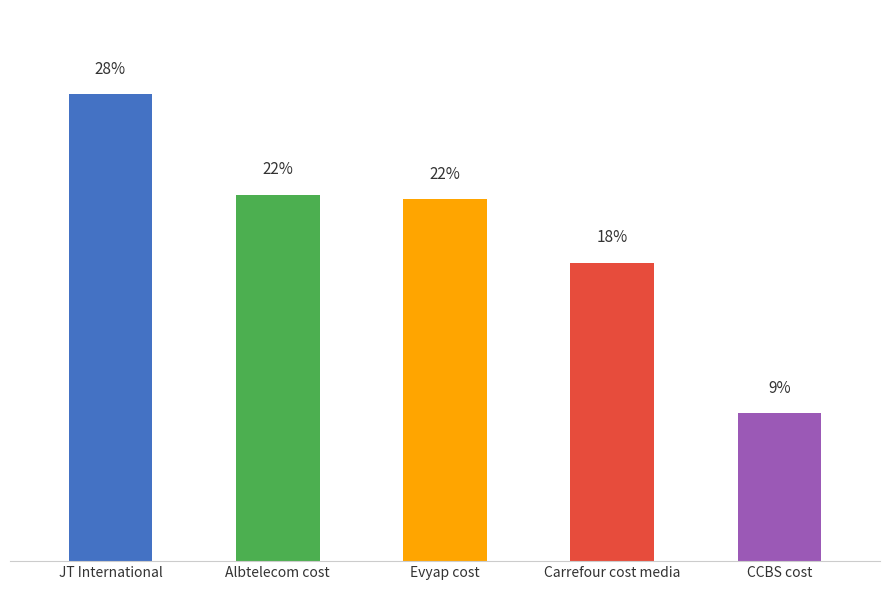

What is the label of the 5th bar from the right?

JT International